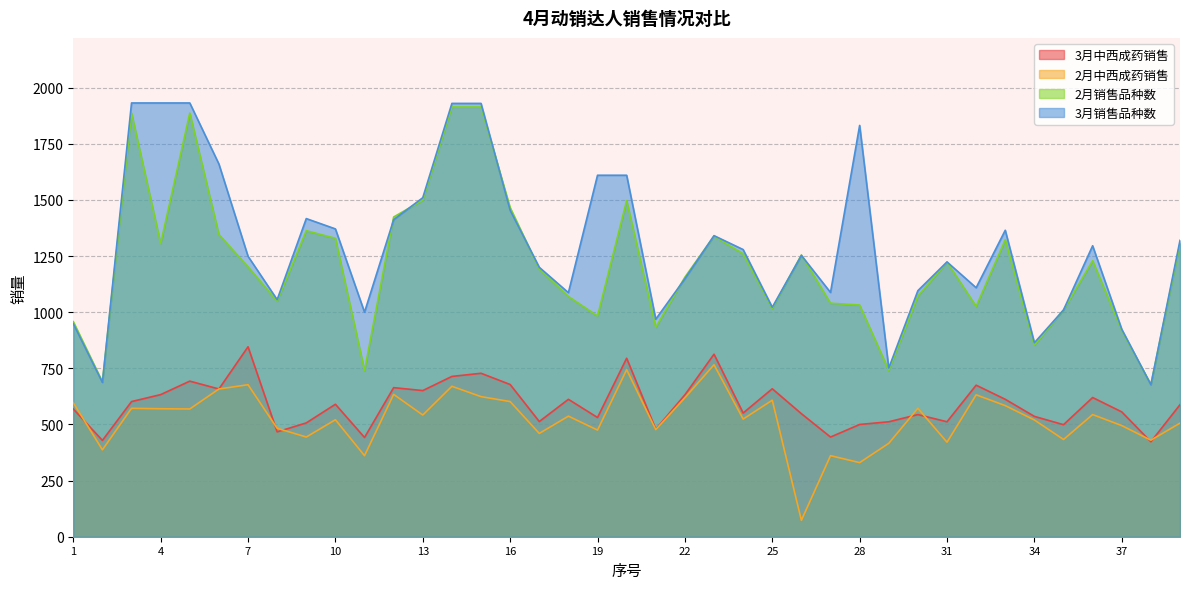

How many values in the 3月中西成药销售 series exceed 588?

19